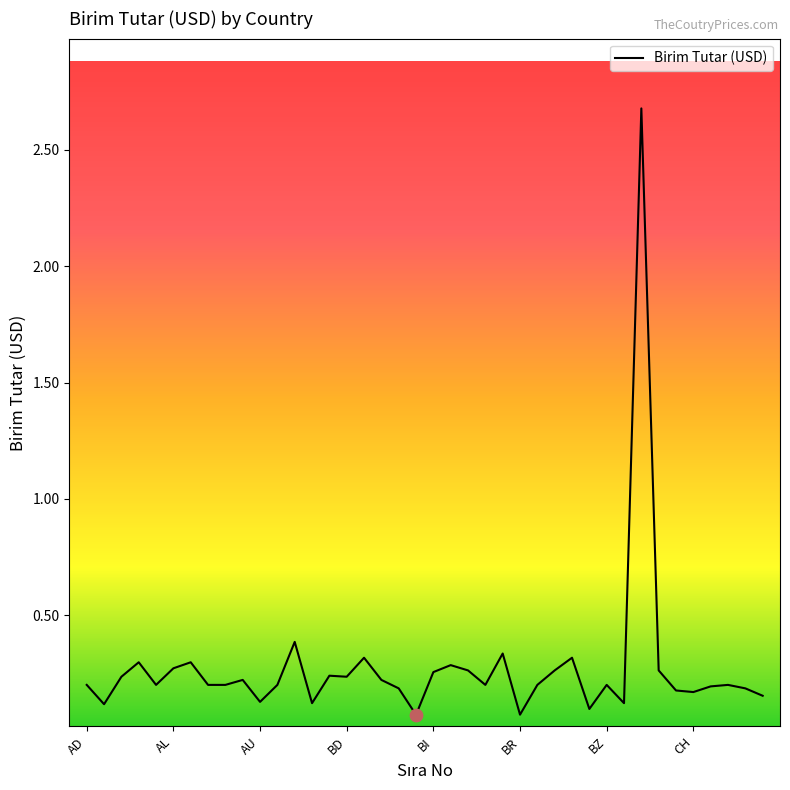

What is the greatest value displayed?

2.7